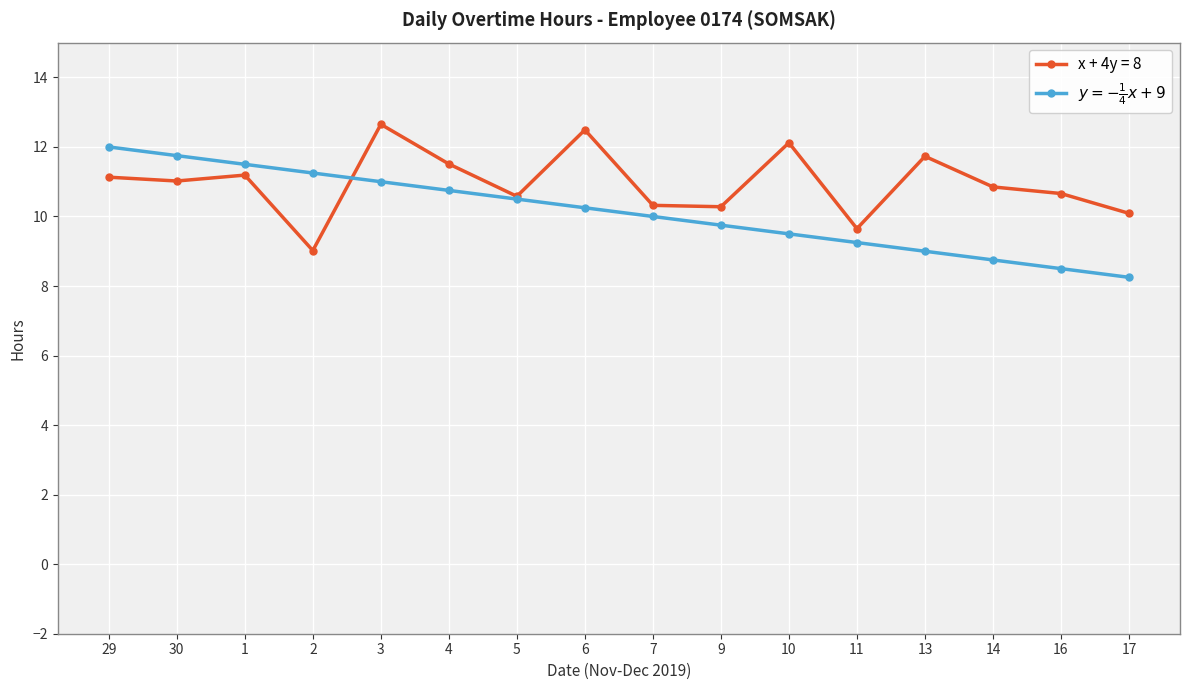

True or false: x + 4y = 8 has a value of 10.3 at 9.

True